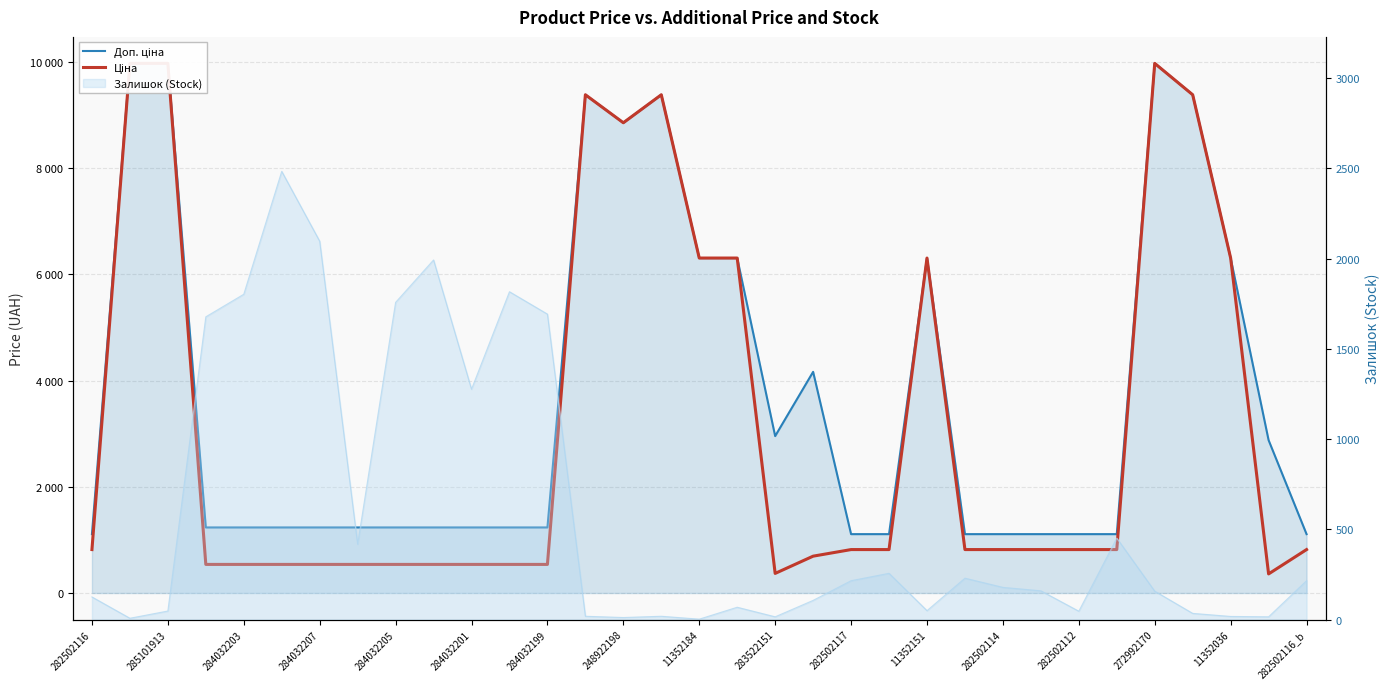

Is it true that Доп. ціна equals 1933.4 at 31?

False